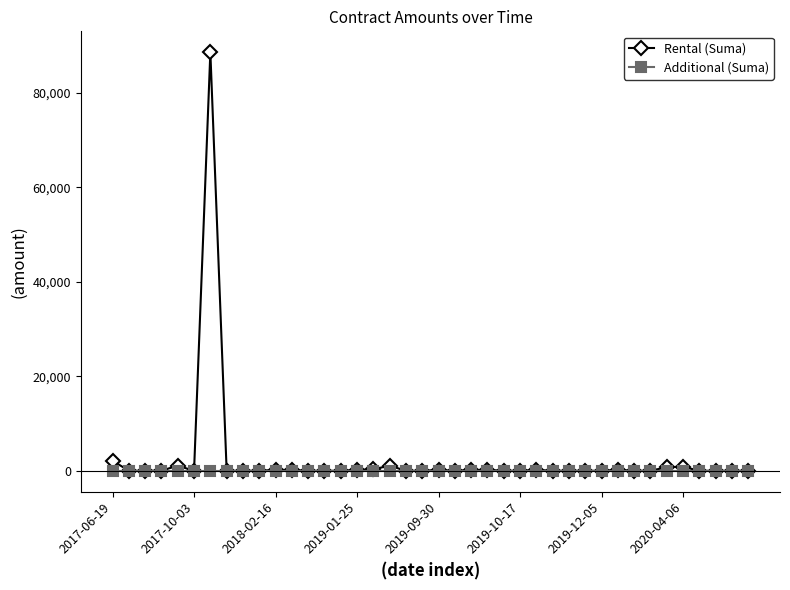

What is the highest value of the Rental (Suma) series?

88586.6